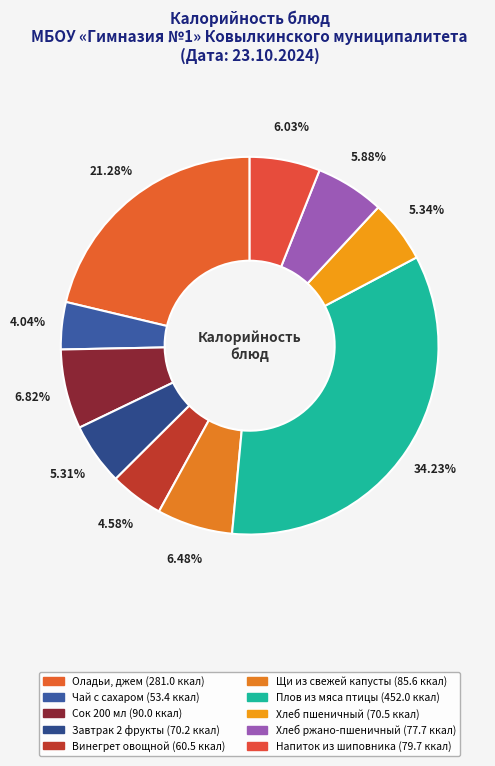

Approximately how many times larger is the value at Хлеб ржано-пшеничный compared to Оладьи, джем?

0.3